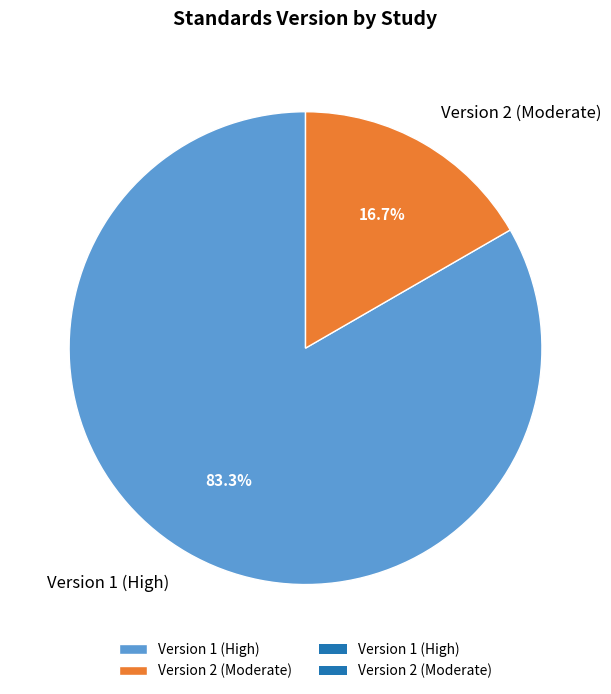

Count the number of slices in the pie.

2